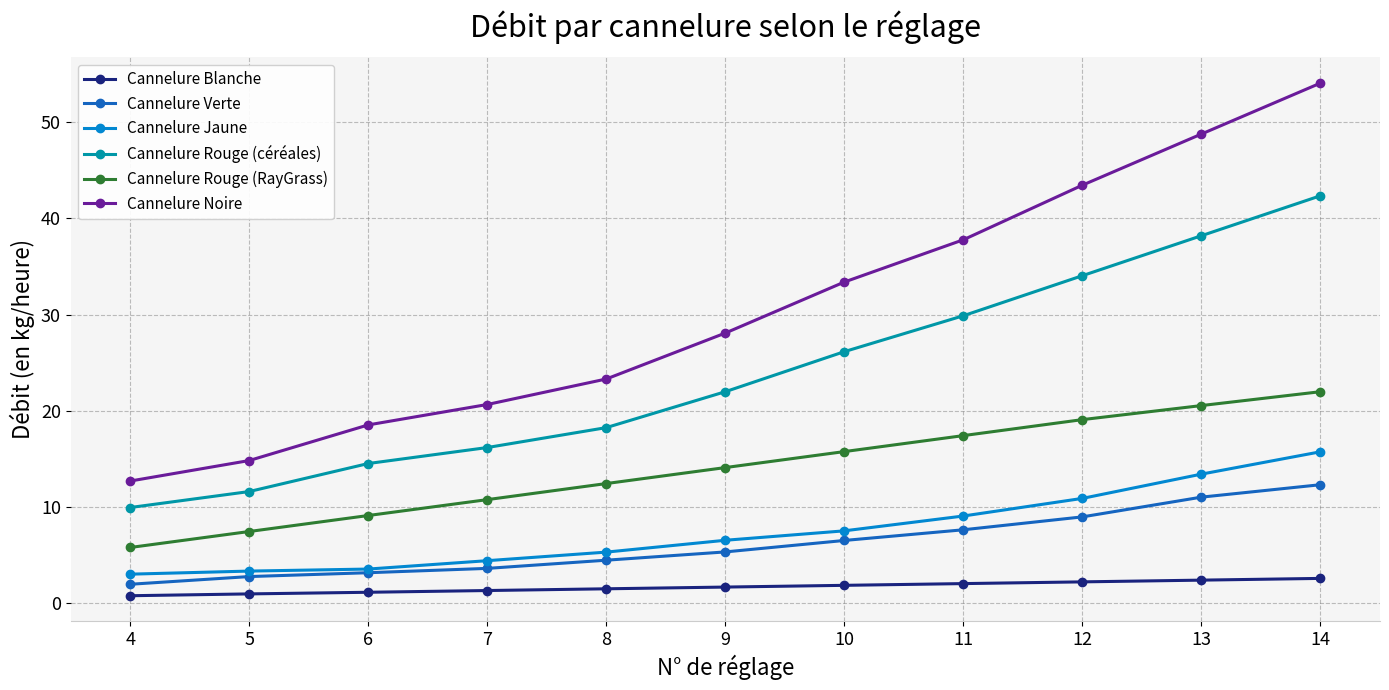

What are all the series names shown in the legend?

Cannelure Blanche, Cannelure Verte, Cannelure Jaune, Cannelure Rouge (céréales), Cannelure Rouge (RayGrass), Cannelure Noire